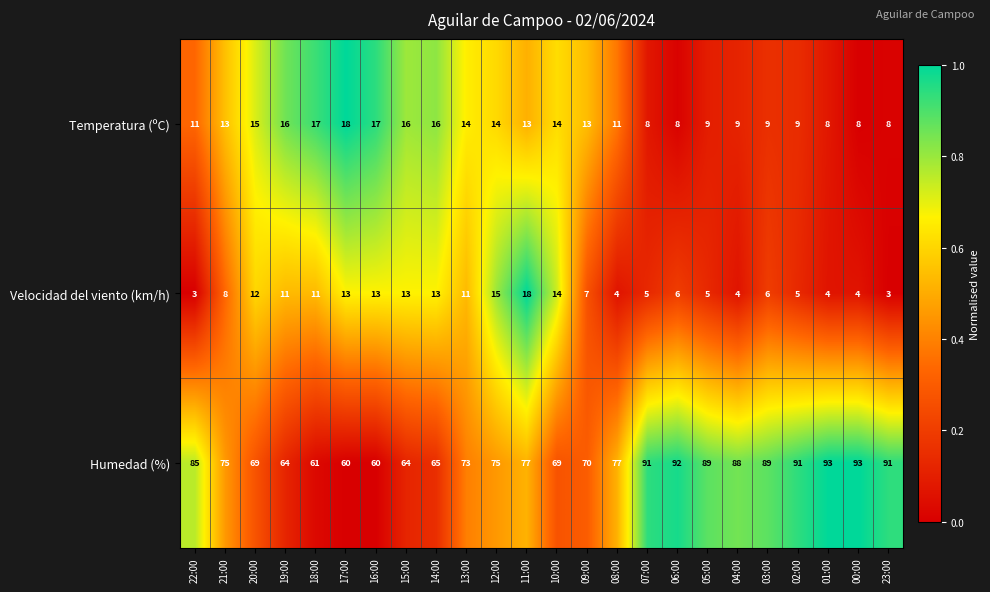

The value of Velocidad del viento (km/h) at 23:00 is 3. True or false?

True